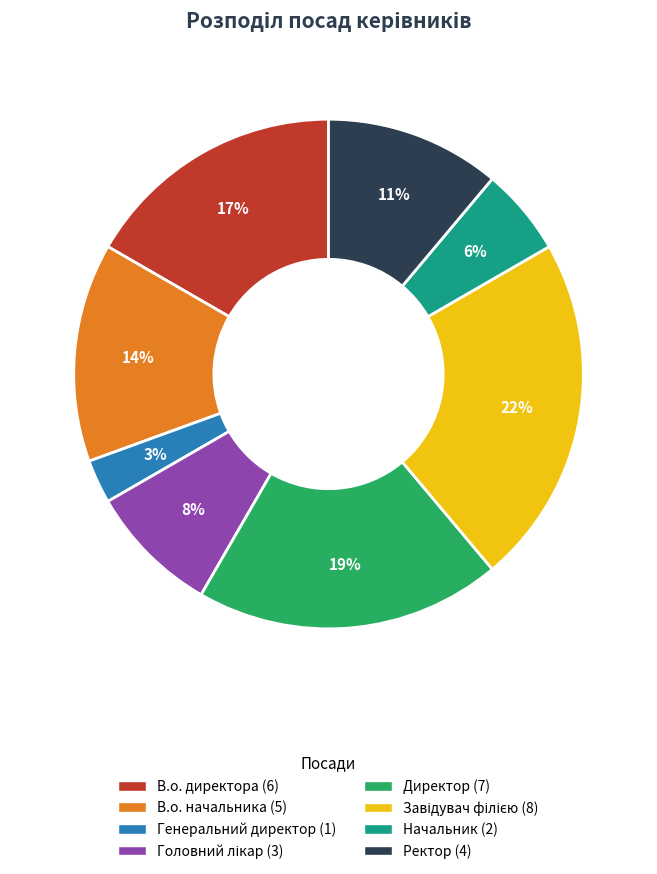

Do В.о. директора and Ректор together represent more than half of the pie?

No